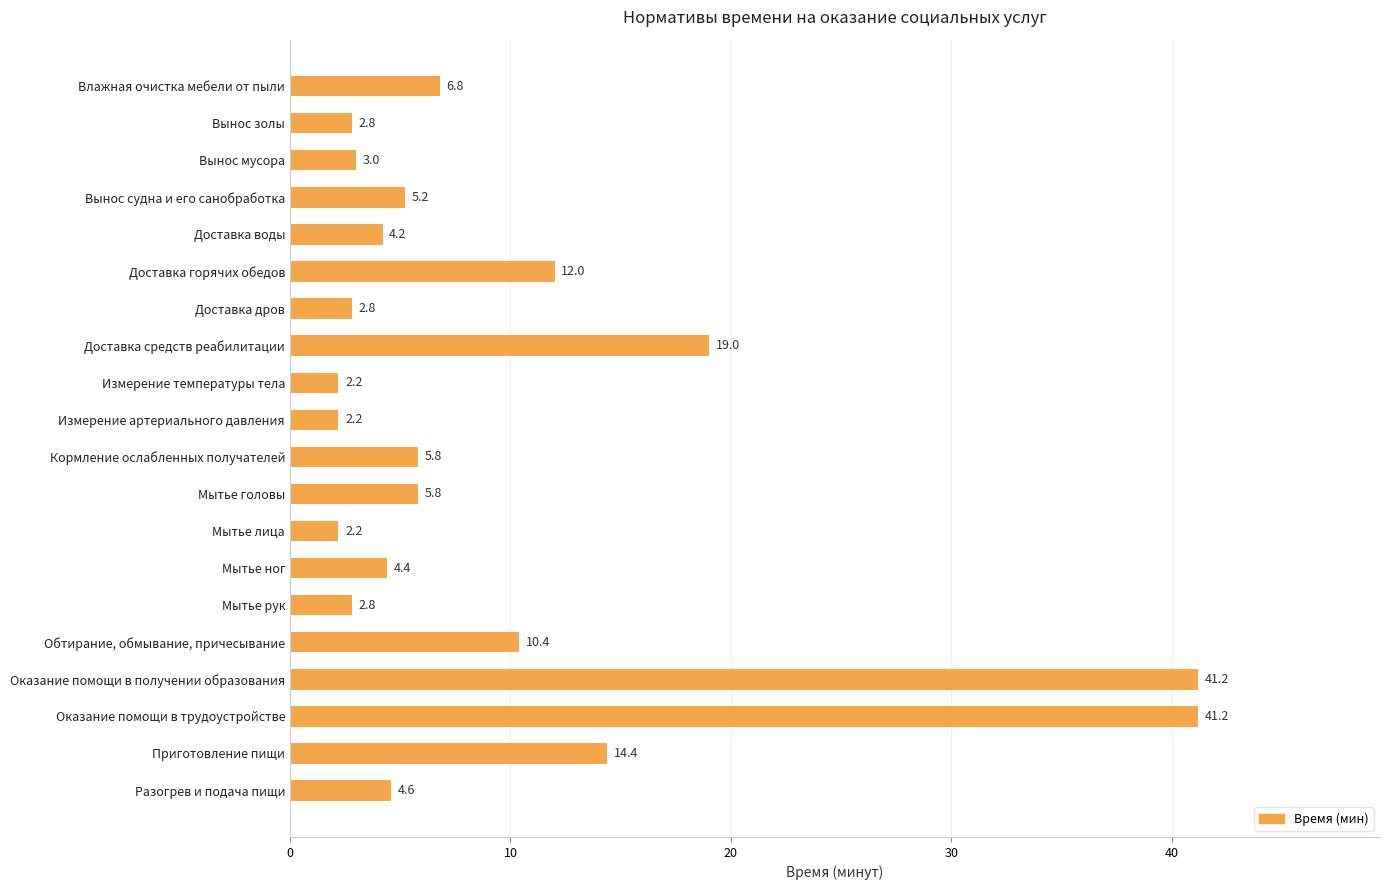

What is the greatest value displayed?

41.2